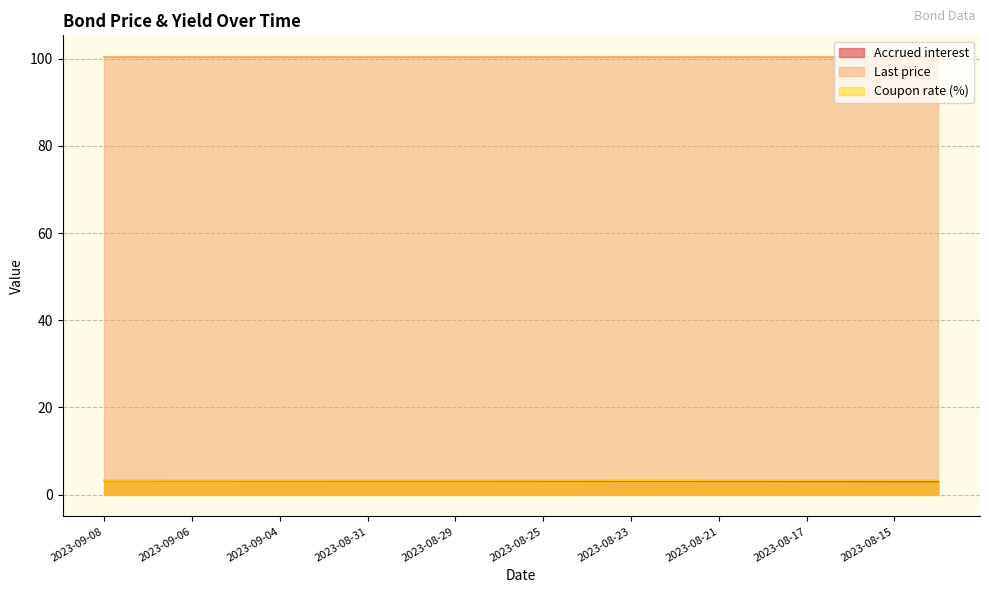

Read the Last price value at 2023-08-29.

100.4